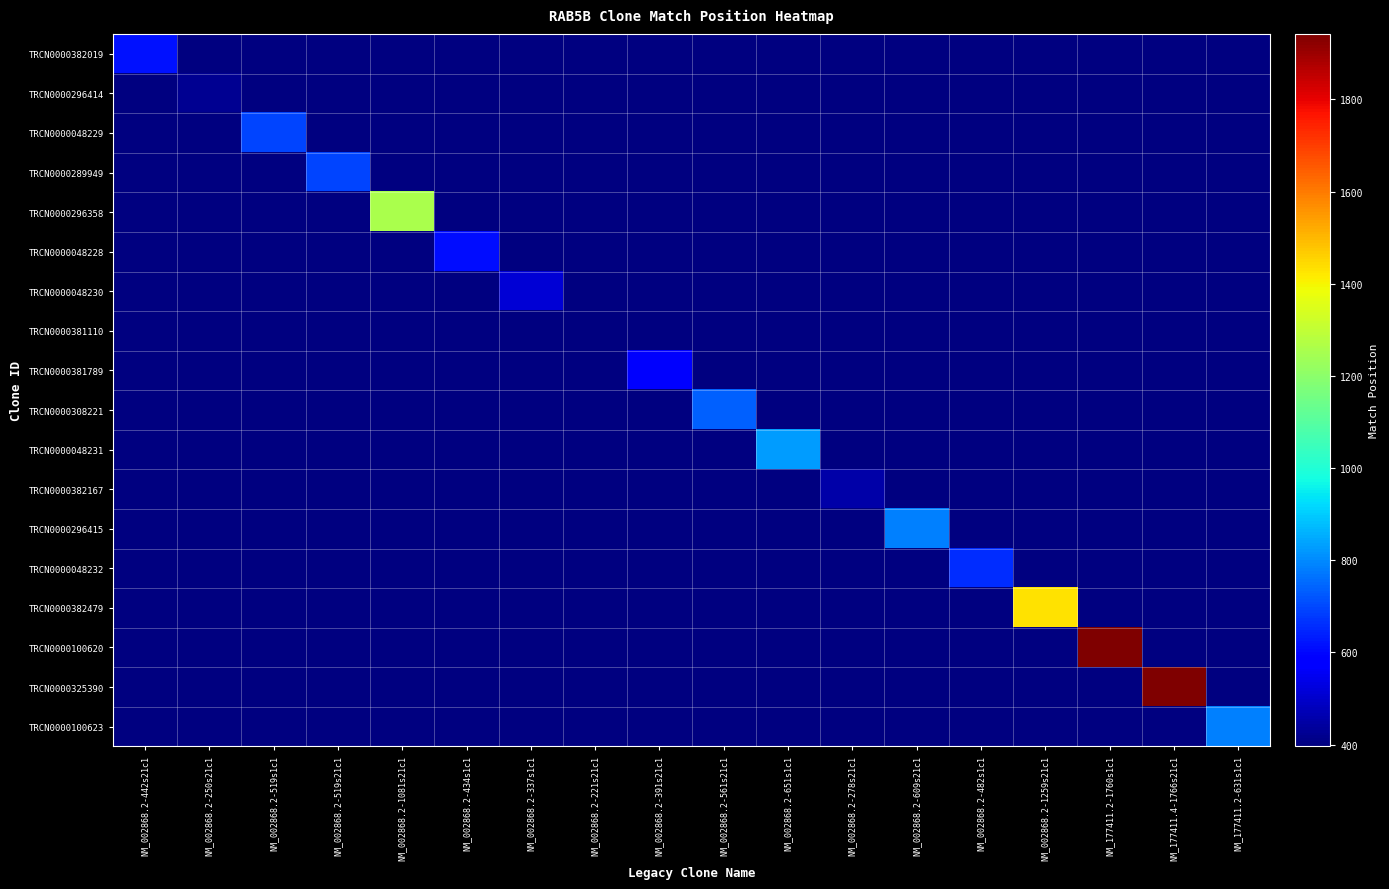

At how many categories does at least one series exceed 678?

10